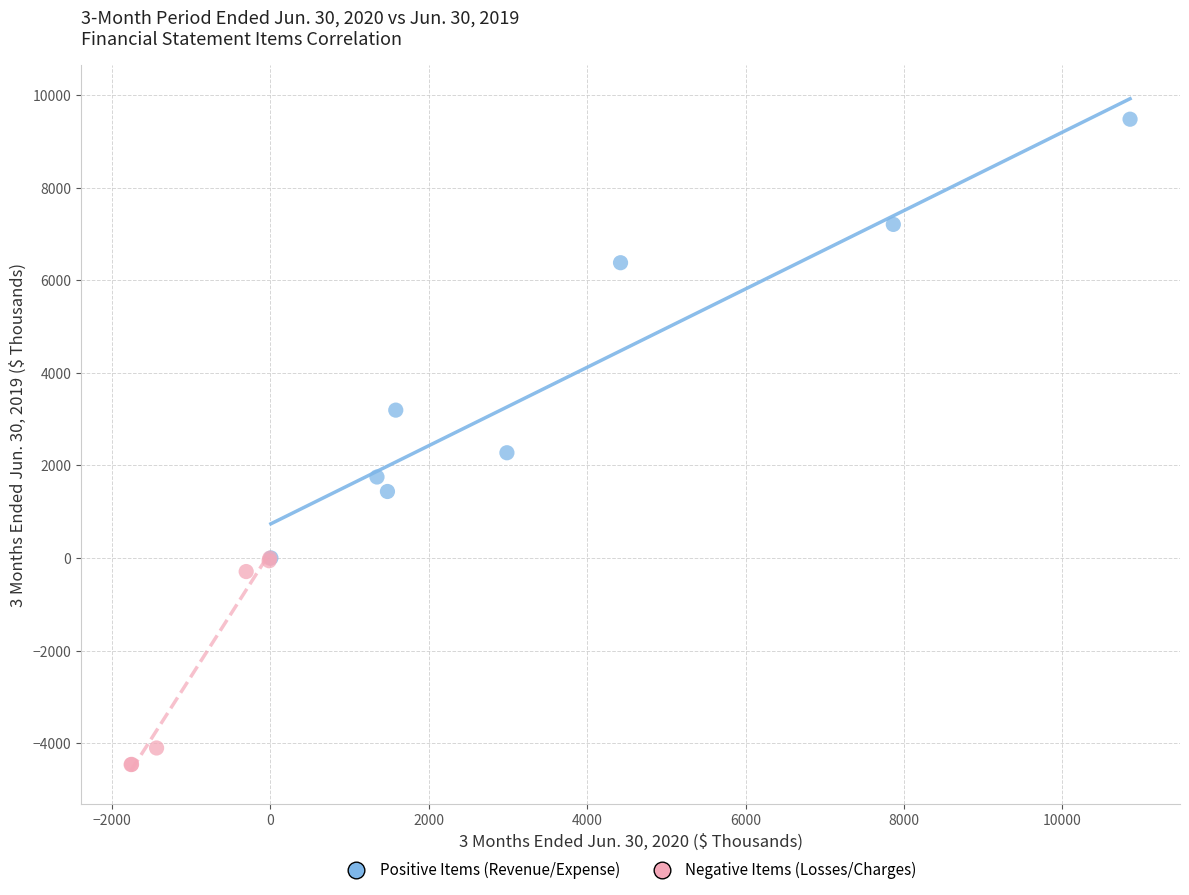

Which series contains the highest Y value?

Positive Items (Revenue/Expense)